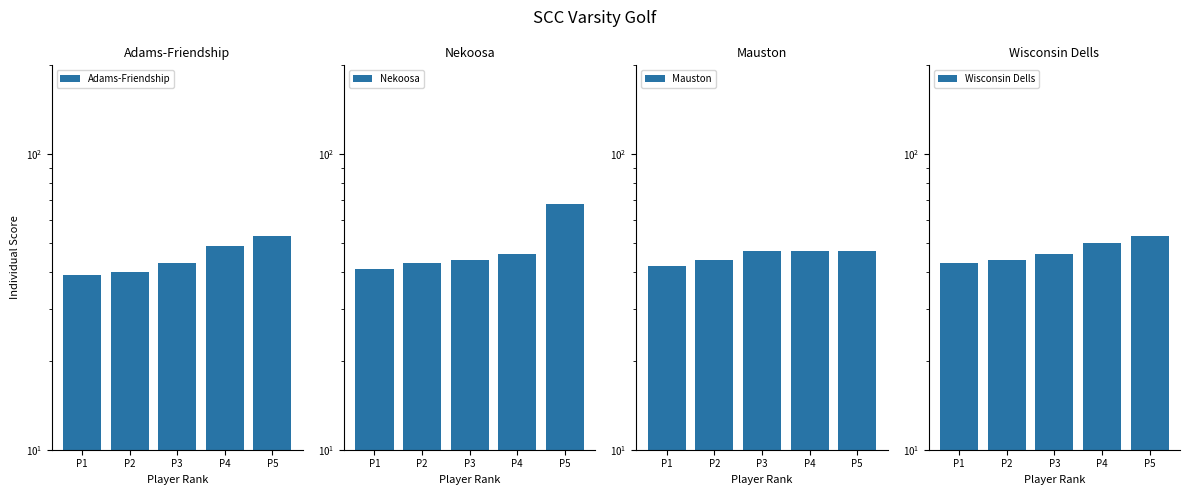

Which series changed the most between P2 and P3?

Adams-Friendship